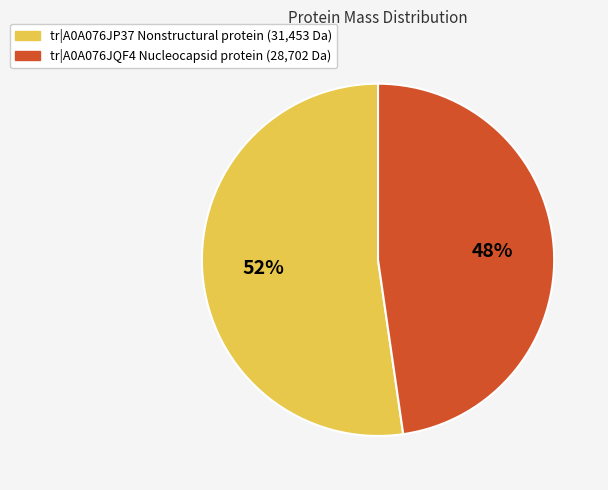

Is there any slice that represents more than half of the pie?

Yes